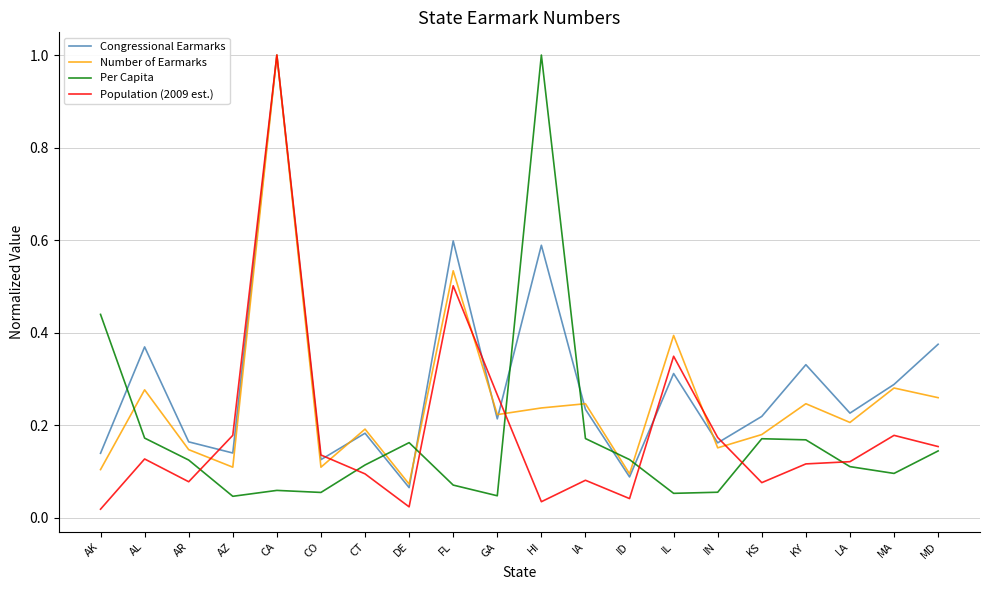

Which series changed the most between AL and IA?

Congressional Earmarks